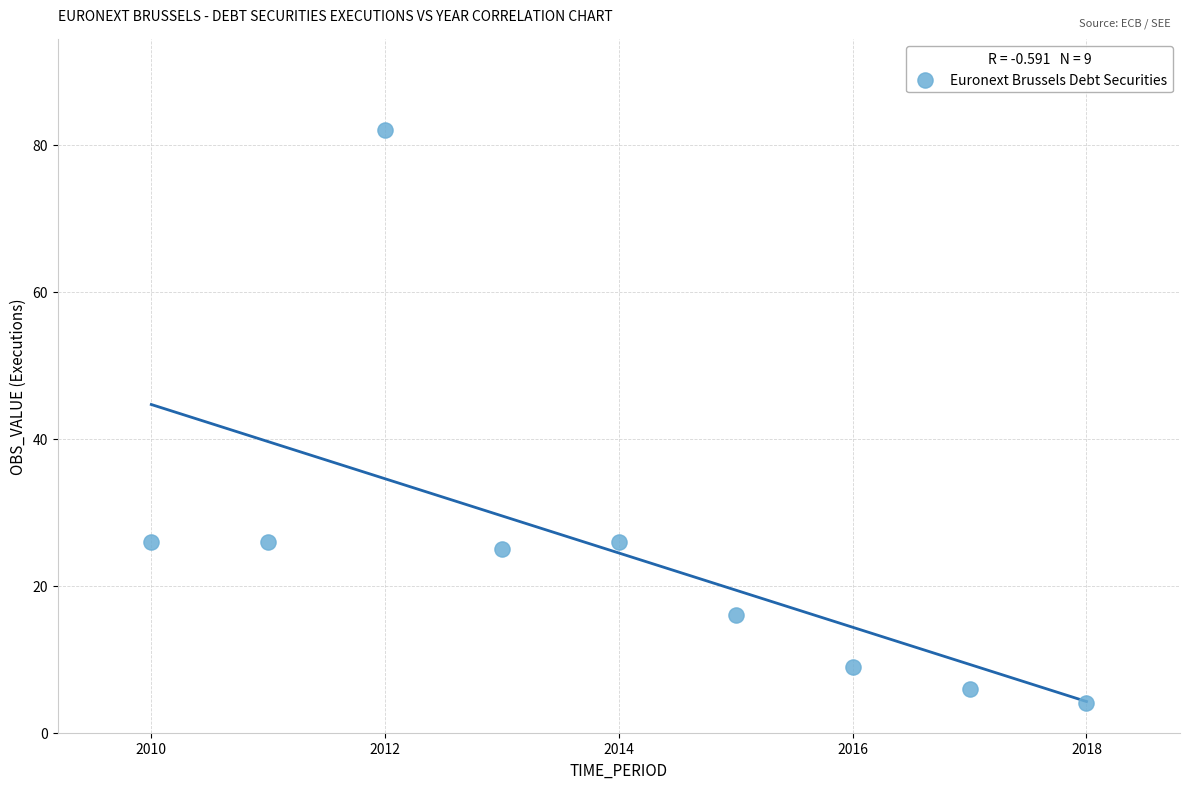

What is the range of X values (max minus min)?

8